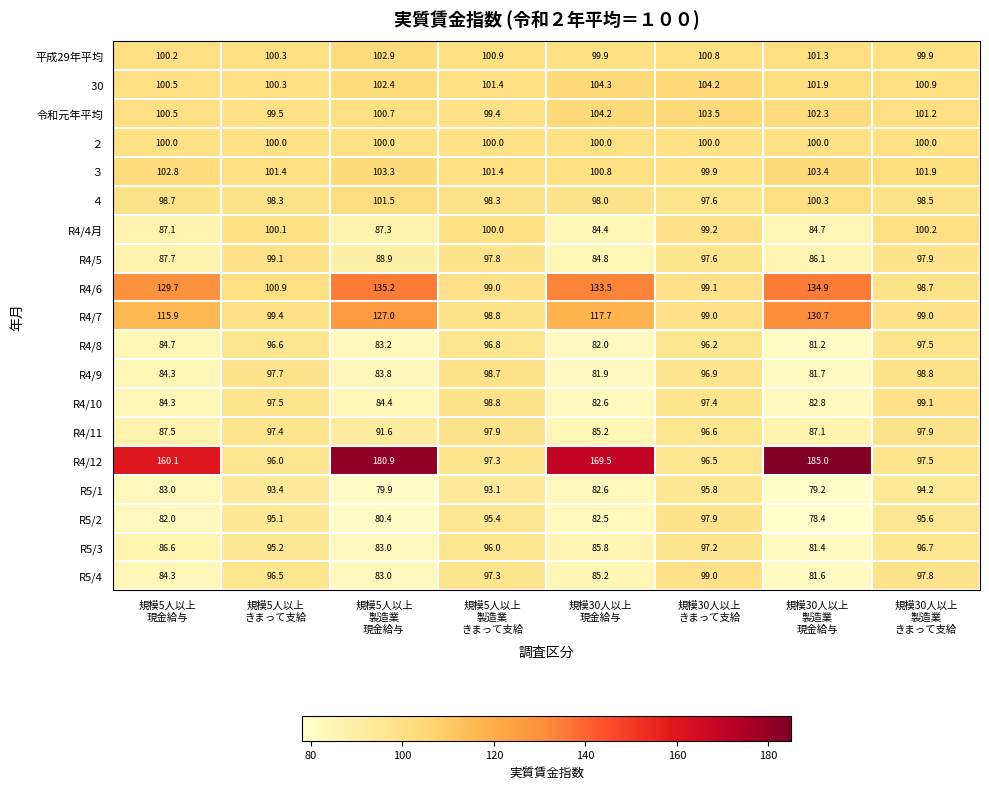

What is the difference between the maximum and minimum values in the R5/3 series?

15.8